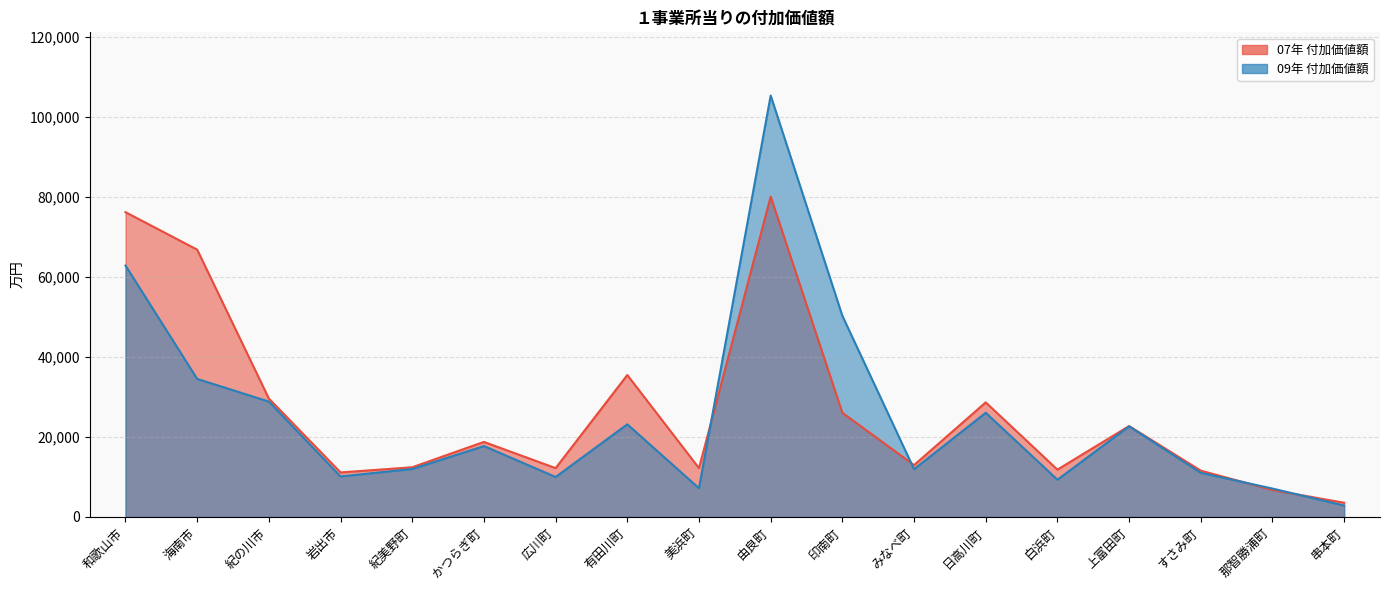

The value of 07年 付加価値額 at 白浜町 is 11811.9. True or false?

True